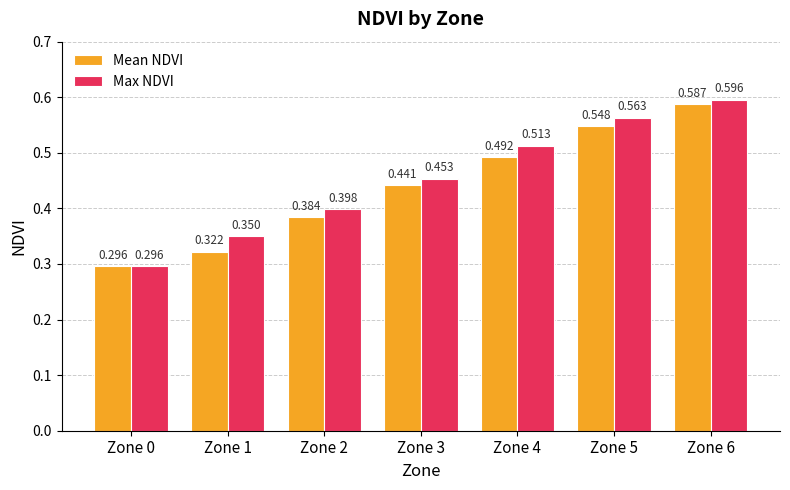

What is the sum of the Mean NDVI values at Zone 2 and Zone 4?

0.9